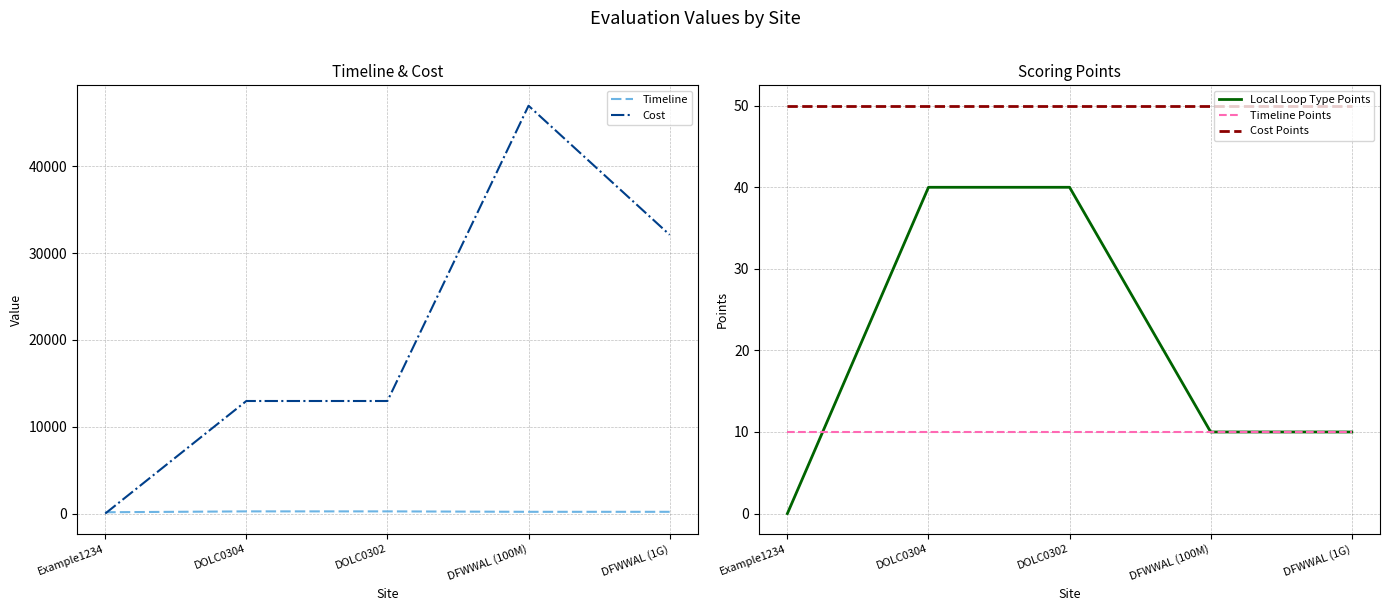

At how many categories does at least one series exceed 39731?

1